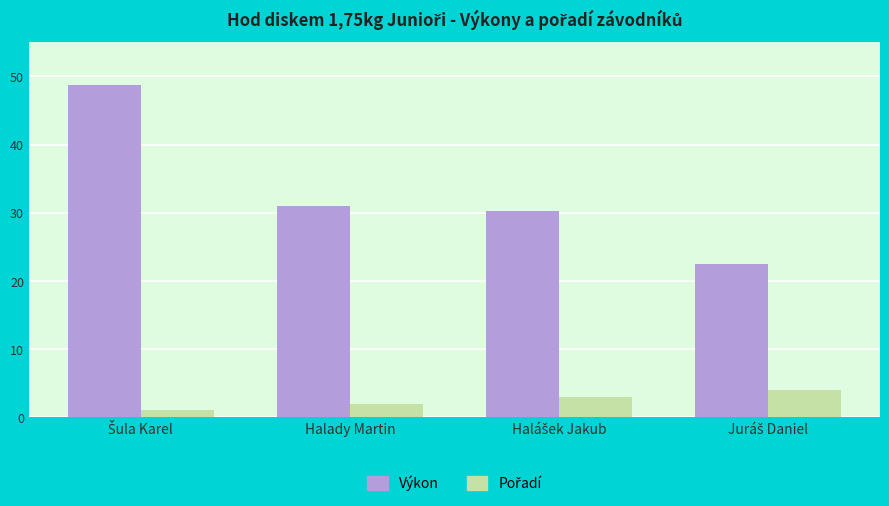

Read the Výkon value at Halady Martin.

31.0